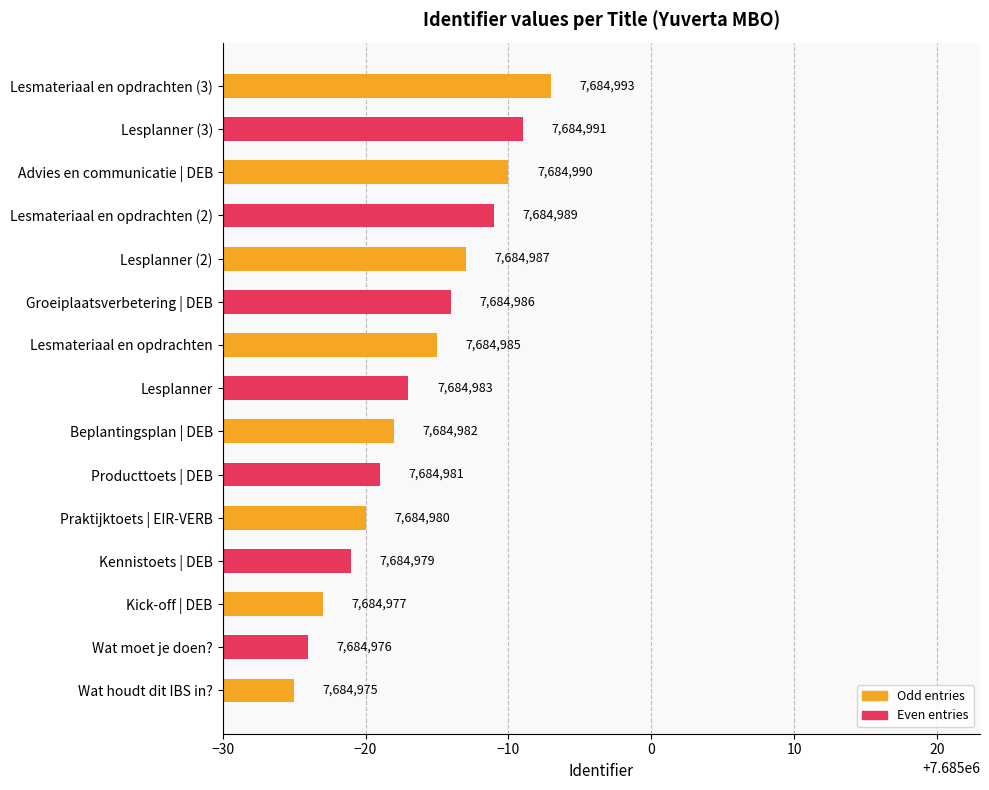

Where is the data nearest to the value 7684984?

Lesplanner